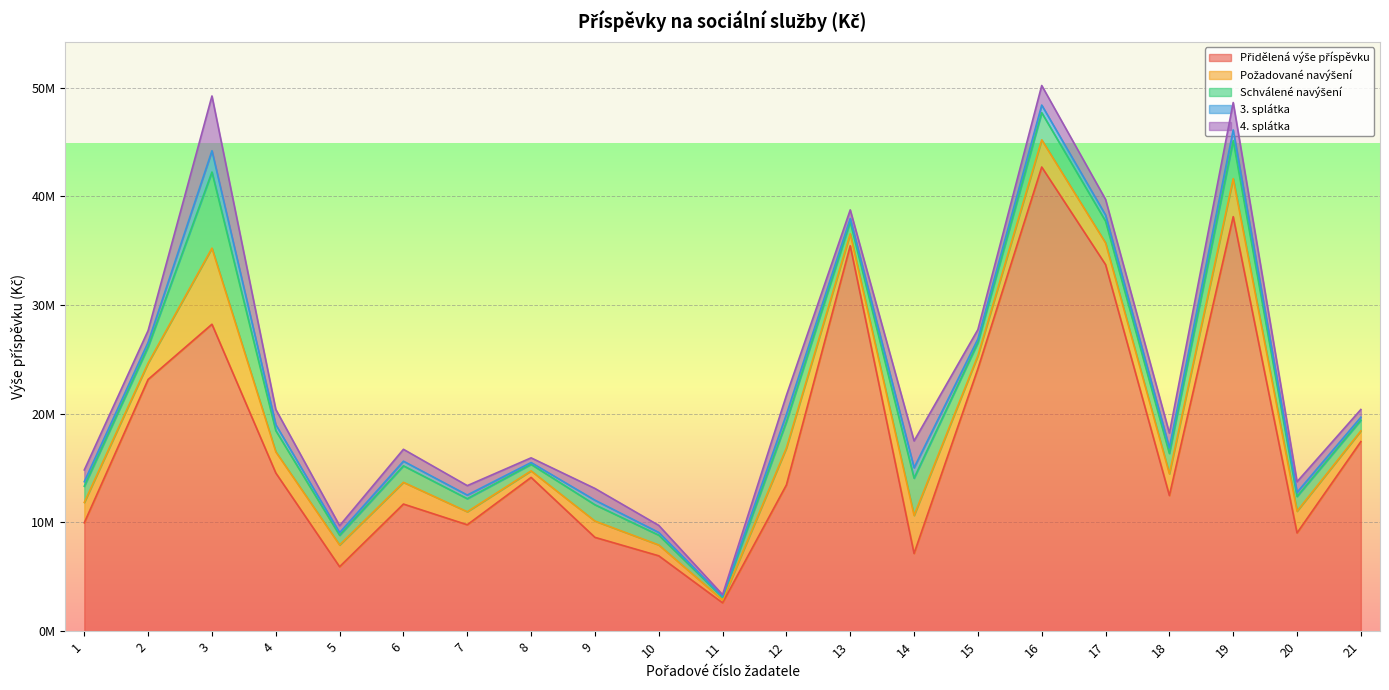

Reading left to right, extract all data points from this chart.

Přidělená výše příspěvku: 1=9969000	2=23155000	3=28233000	4=14552000	5=5926000	6=11690000	7=9785000	8=14142000	9=8627000	10=6929000	11=2603000	12=13449000	13=35454000	14=7144000	15=24141000	16=42695000	17=33719000	18=12476000	19=38129000	20=9035000	21=17435000
Požadované navýšení: 1=1868000	2=1500000	3=7000000	4=1948000	5=2000000	6=2000000	7=1200000	8=600000	9=1500000	10=1000000	11=250000	12=3400000	13=1100000	14=3500000	15=1200000	16=2500000	17=2000000	18=2000000	19=3500000	20=2000000	21=985000
Schválené navýšení: 1=1495000	2=1500000	3=7000000	4=1948000	5=888000	6=1519000	7=1200000	8=600000	9=1500000	10=900000	11=250000	12=2420000	13=1100000	14=3428000	15=1200000	16=2500000	17=2000000	18=1871000	19=3500000	20=1355000	21=985000
3. splátka: 1=418600	2=420000	3=1960000	4=545440	5=248640	6=425320	7=336000	8=168000	9=420000	10=252000	11=70000	12=677600	13=308000	14=959840	15=336000	16=700000	17=560000	18=523880	19=980000	20=379400	21=275800
4. splátka: 1=1076400	2=1080000	3=5040000	4=1402560	5=639360	6=1093680	7=864000	8=432000	9=1080000	10=648000	11=180000	12=1742400	13=792000	14=2468160	15=864000	16=1800000	17=1440000	18=1347120	19=2520000	20=975600	21=709200